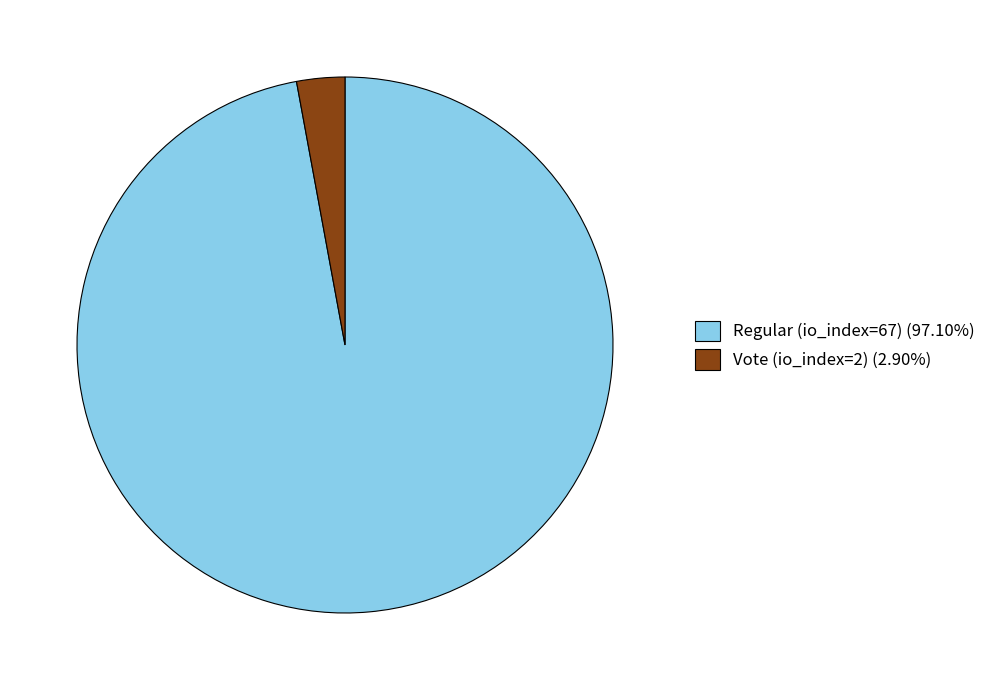

Which category has the smallest portion of the pie?

Vote (io_index=2)